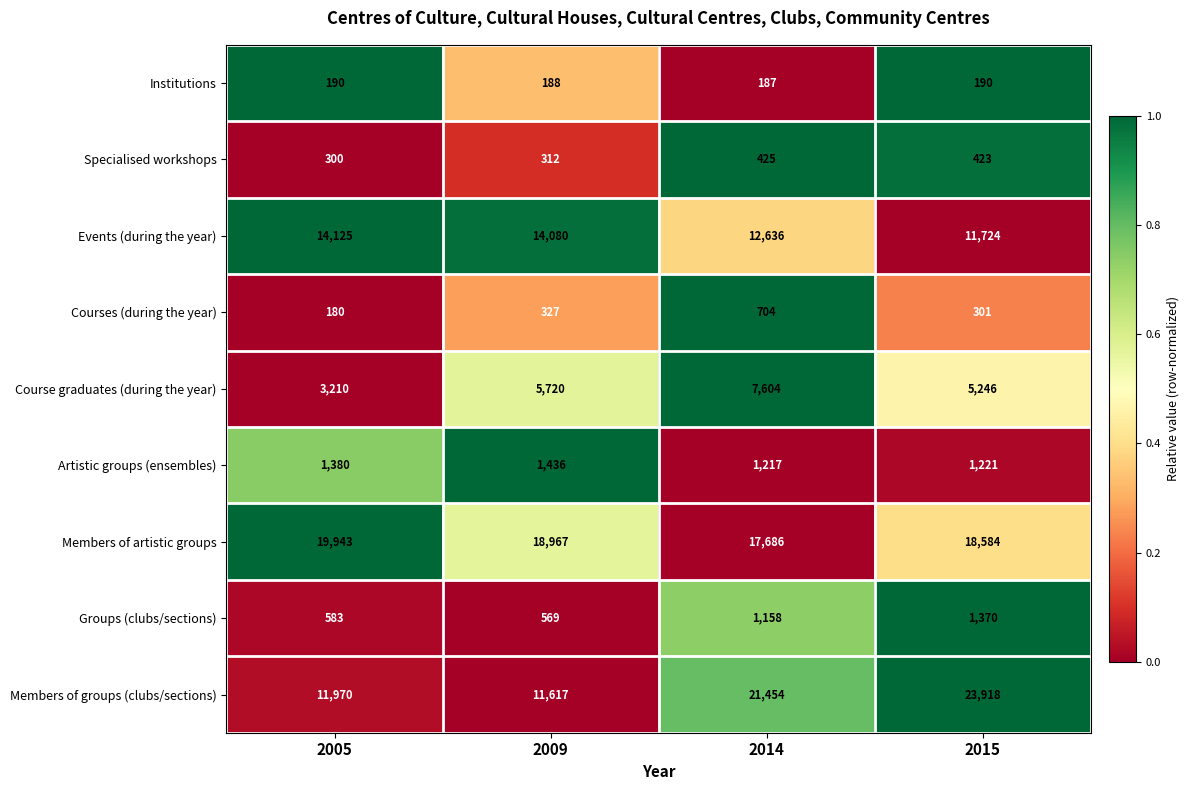

At 2005, list the series in order from largest to smallest.

Members of artistic groups, Events (during the year), Members of groups (clubs/sections), Course graduates (during the year), Artistic groups (ensembles), Groups (clubs/sections), Specialised workshops, Institutions, Courses (during the year)